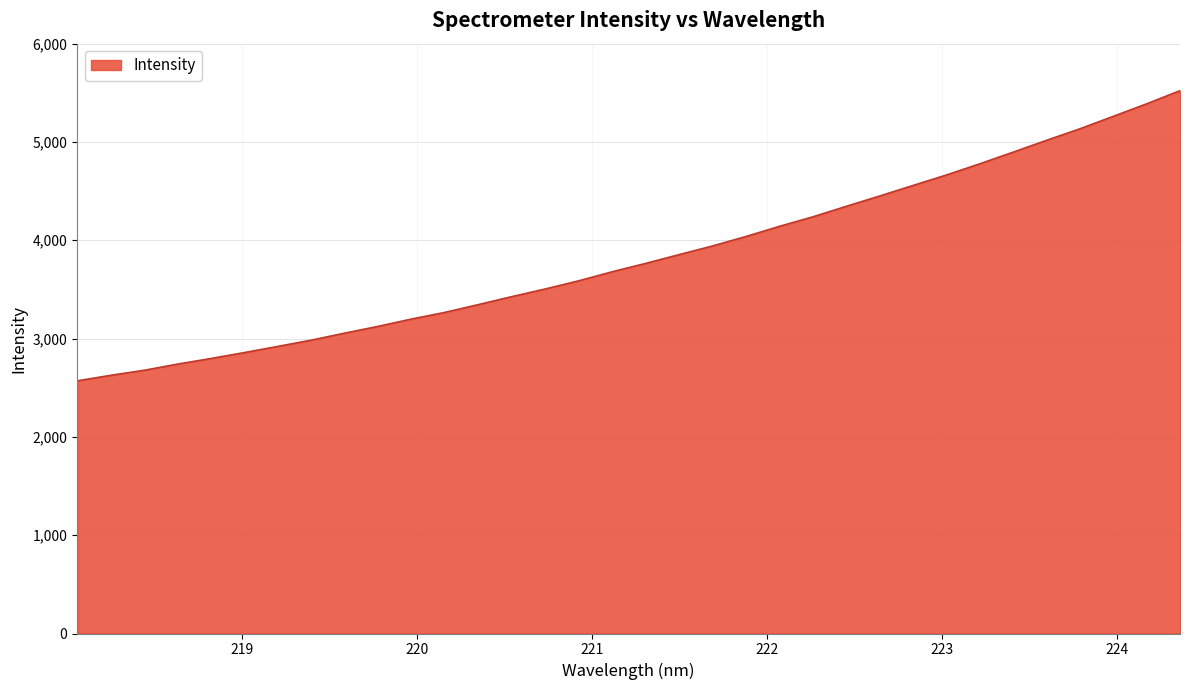

What is the difference between the maximum and minimum values?

2951.9